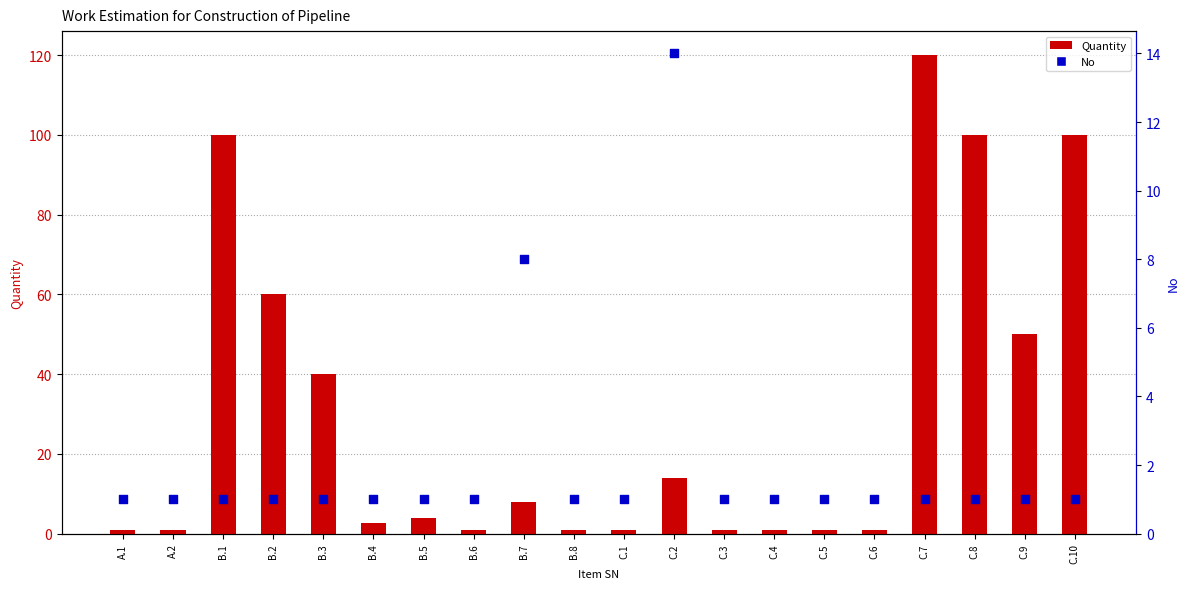

Which series reaches the minimum Y coordinate?

Quantity